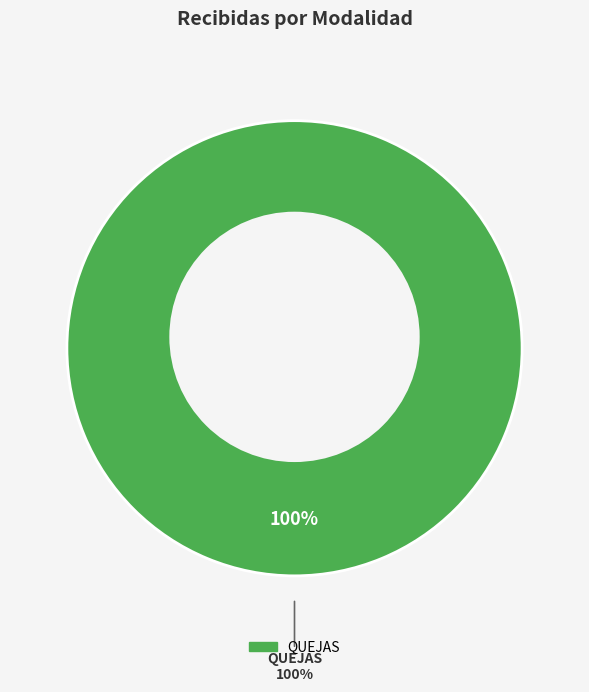

Does QUEJAS represent more than half of the total?

Yes